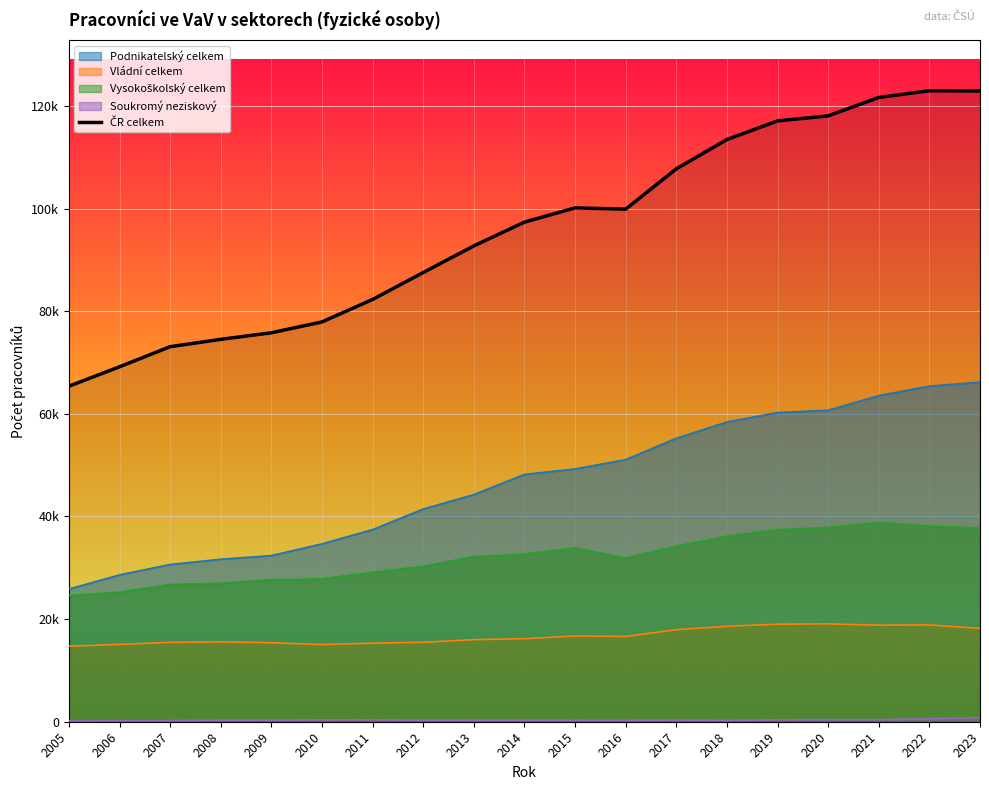

Does the chart display data point markers on the line(s)?

No